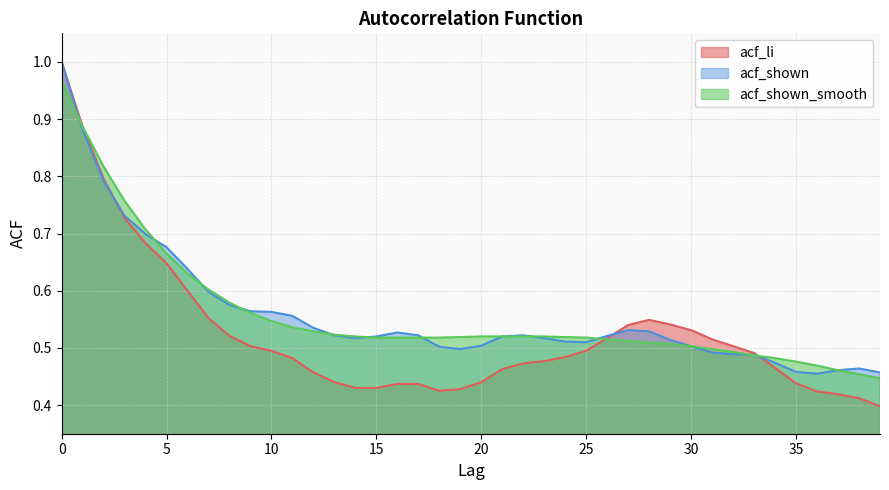

What is the difference between the second highest and minimum values in the acf_shown series?

0.4